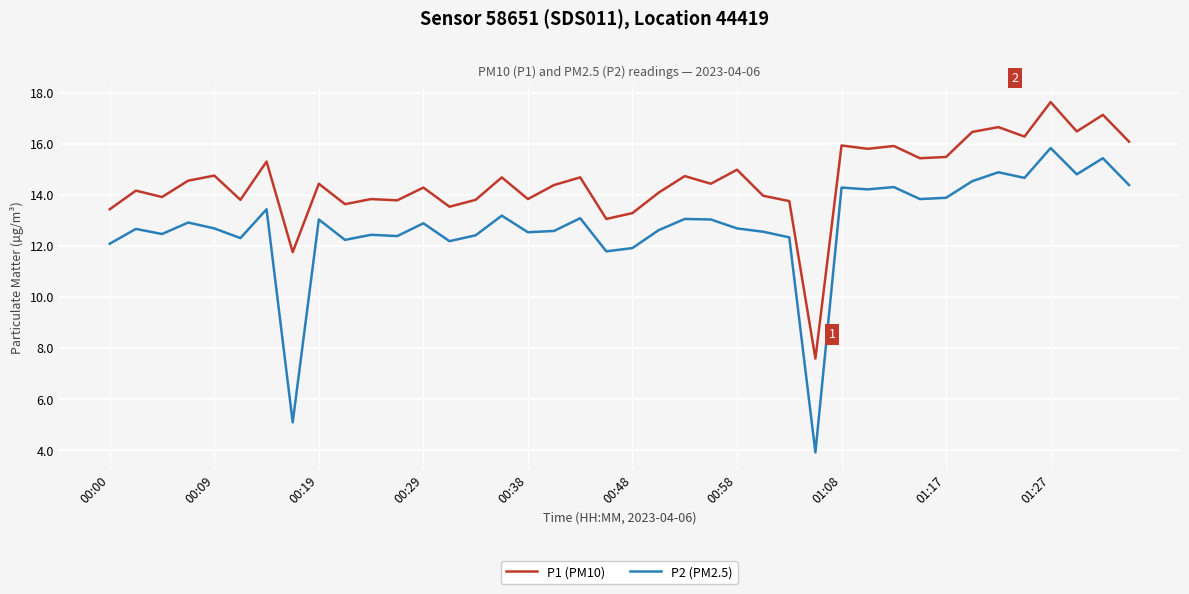

List the series in order of their peak value, lowest first.

P2 (PM2.5), P1 (PM10)